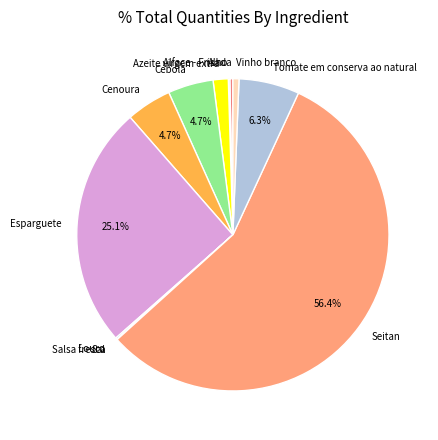

What is the largest slice in the pie chart?

Seitan